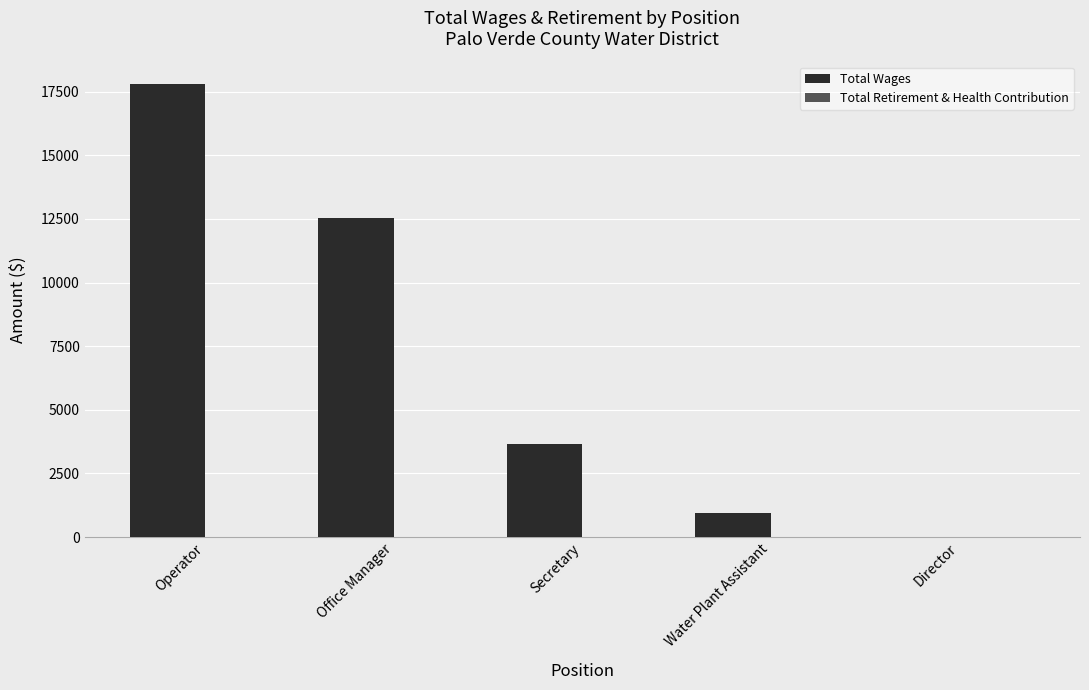

What is the change in value from Water Plant Assistant to Director?

-953